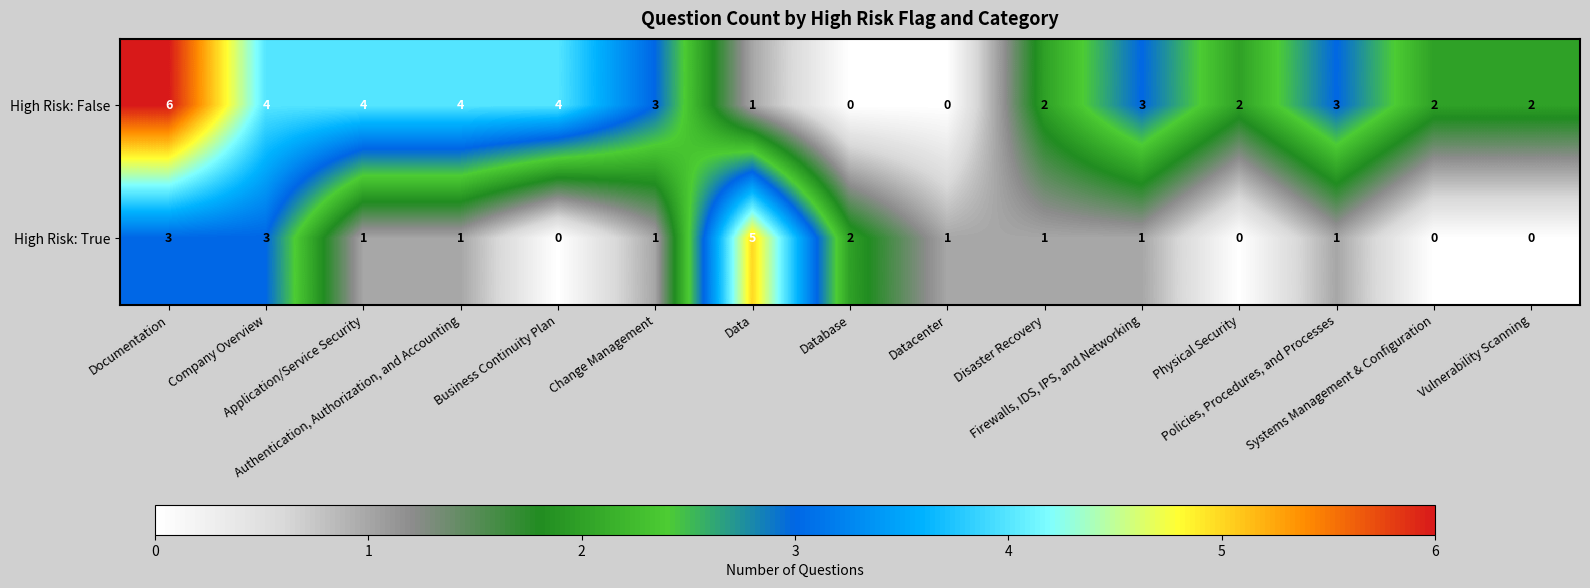

At which category does the chart reach its peak across all series?

Documentation